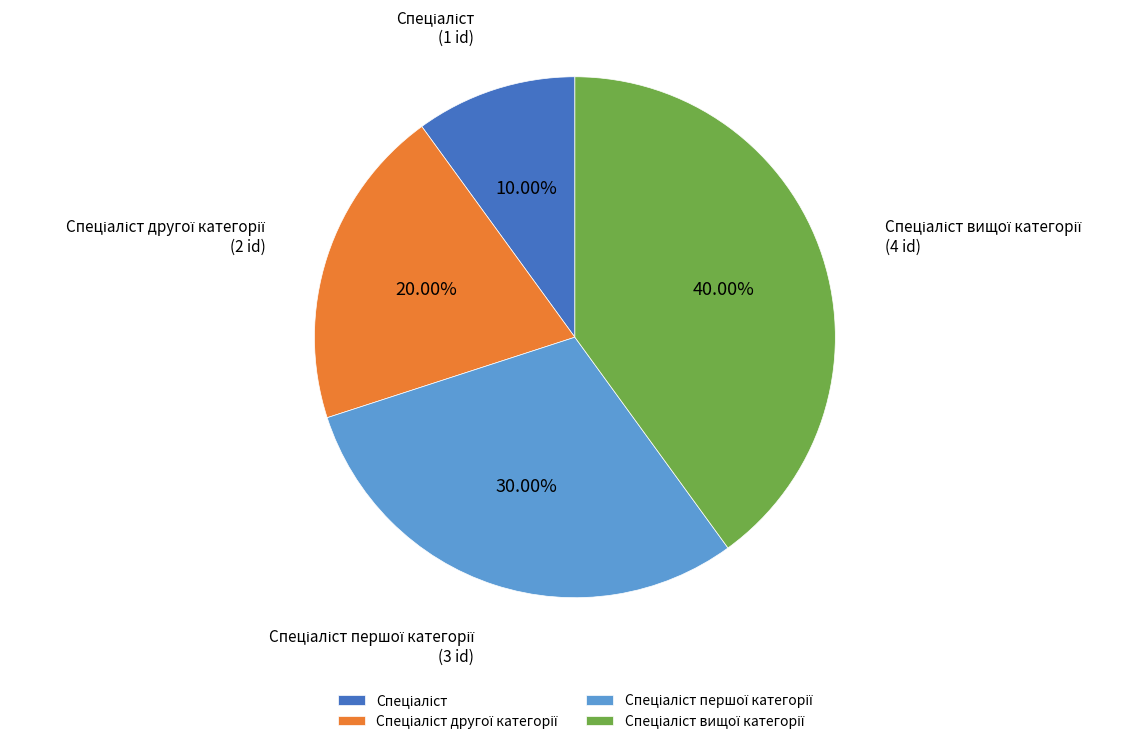

Is there any slice that represents more than half of the pie?

No